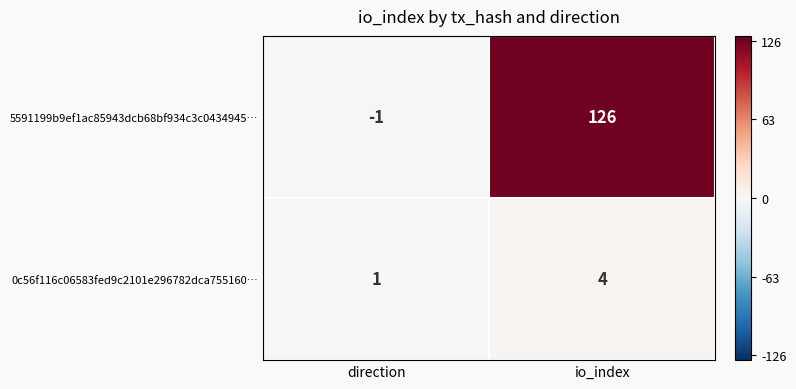

Is it true that 0c56f116c06583fed9c2101e296782dca755160… equals 1 at direction?

True